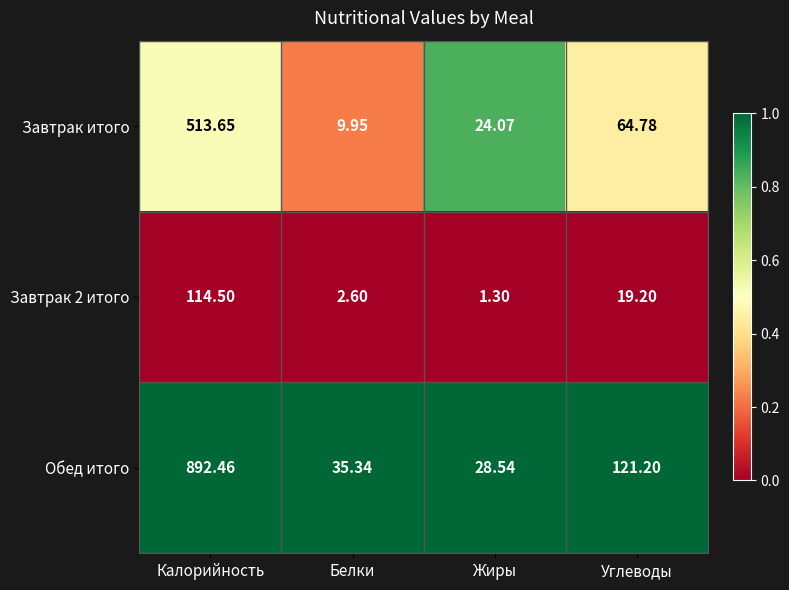

At which category does the chart reach its minimum across all series?

Жиры